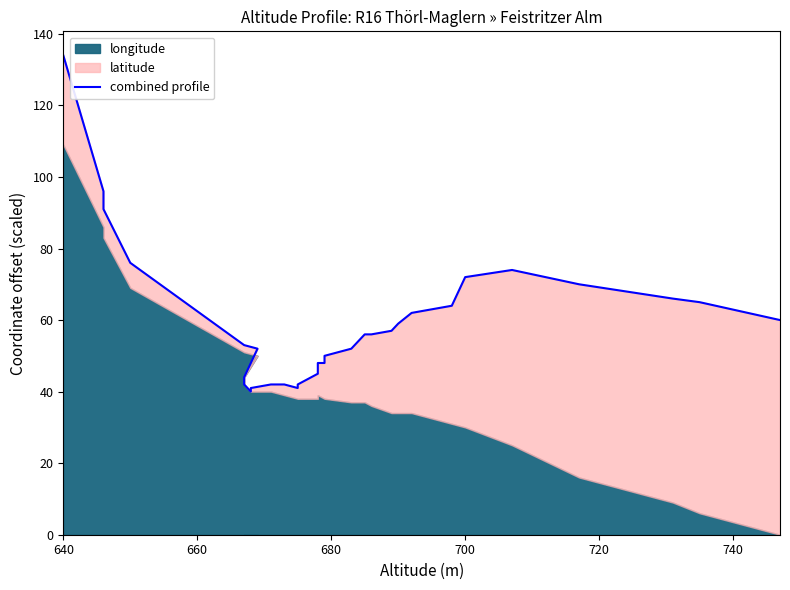

Does the chart have visible grid lines?

No